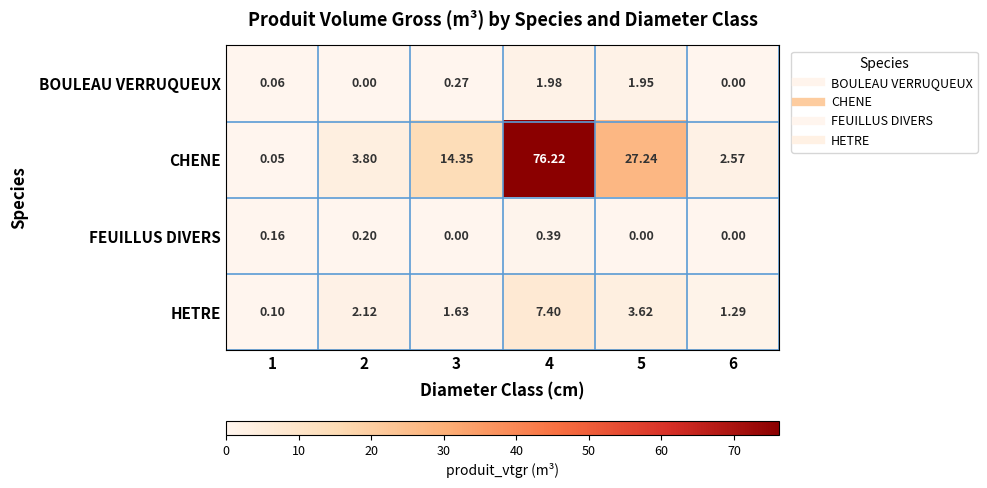

How many series are shown in this chart?

4